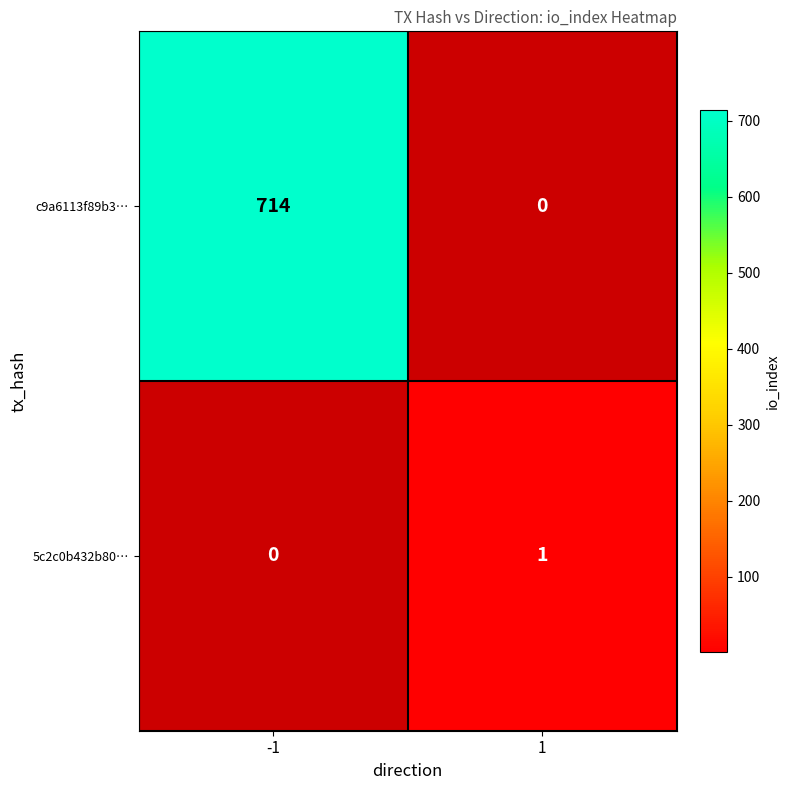

How many c9a6113f89b3… values are between 0 and 714?

2